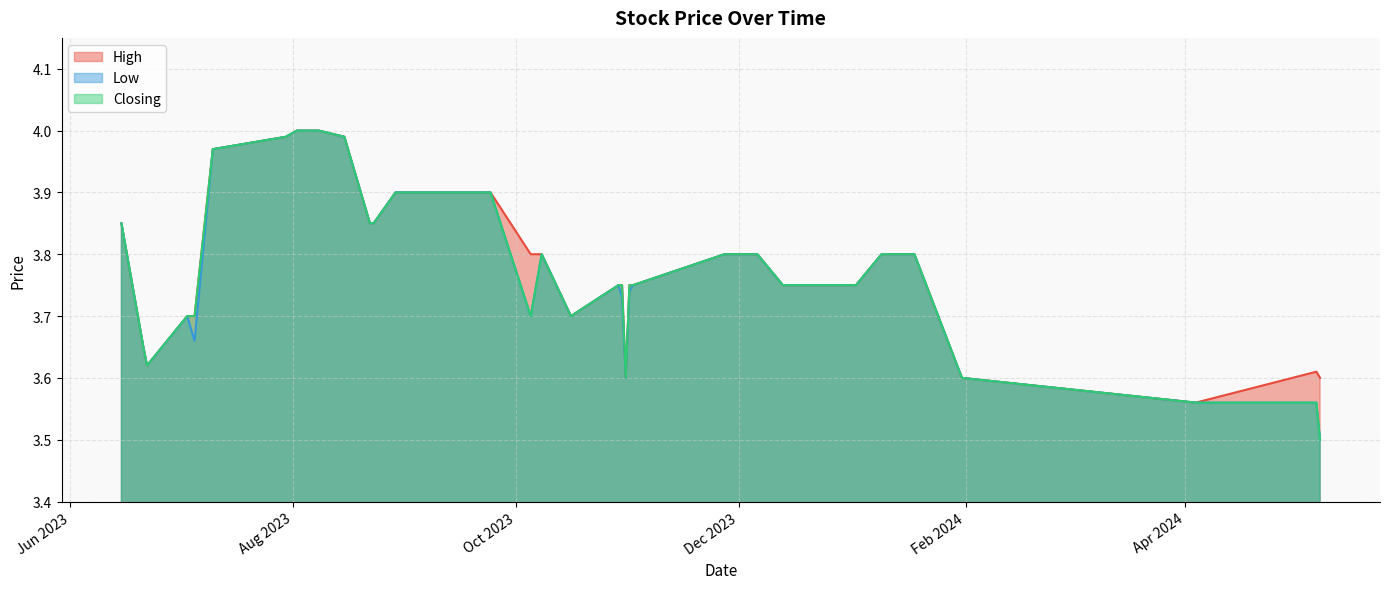

True or false: Low and Closing cross at least once.

False